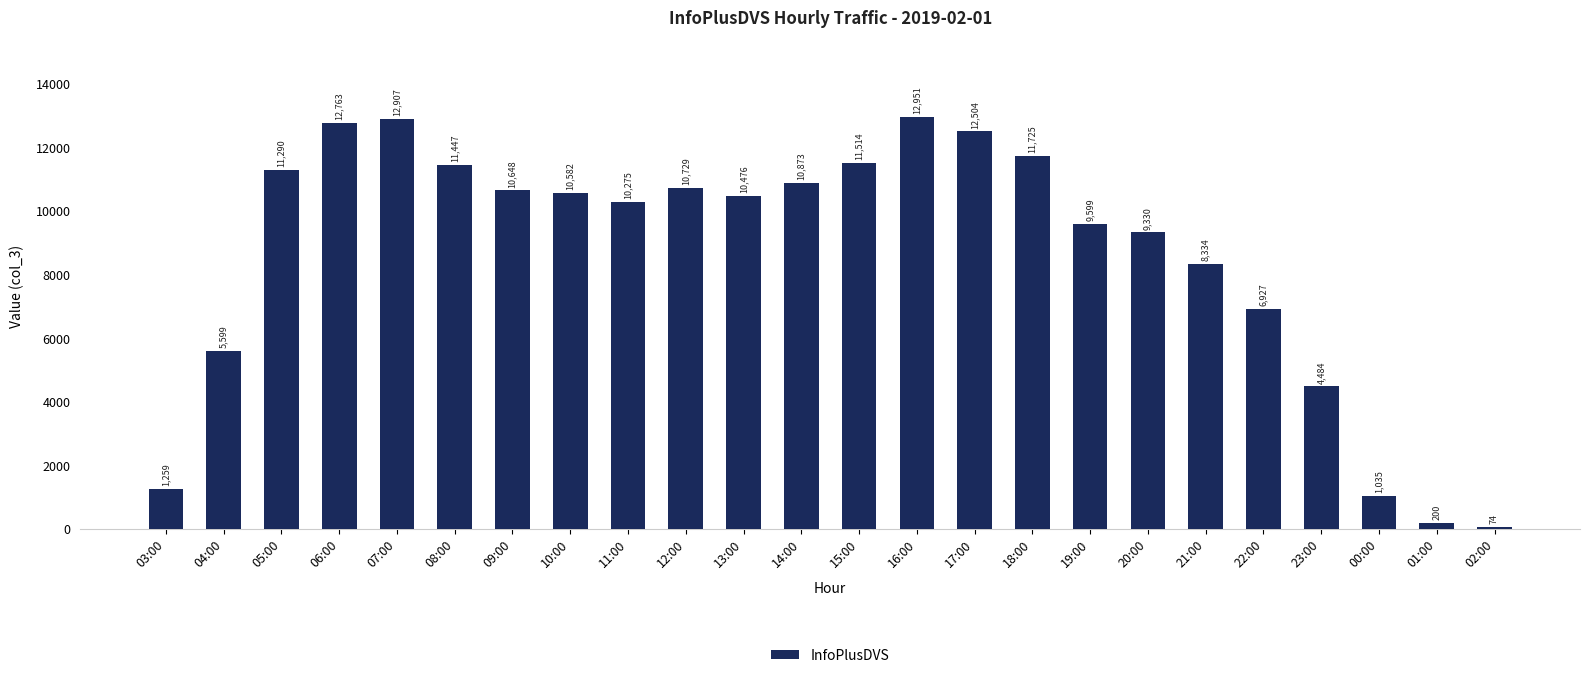

Rank the categories by value from highest to lowest.

16:00, 07:00, 06:00, 17:00, 18:00, 15:00, 08:00, 05:00, 14:00, 12:00, 09:00, 10:00, 13:00, 11:00, 19:00, 20:00, 21:00, 22:00, 04:00, 23:00, 03:00, 00:00, 01:00, 02:00